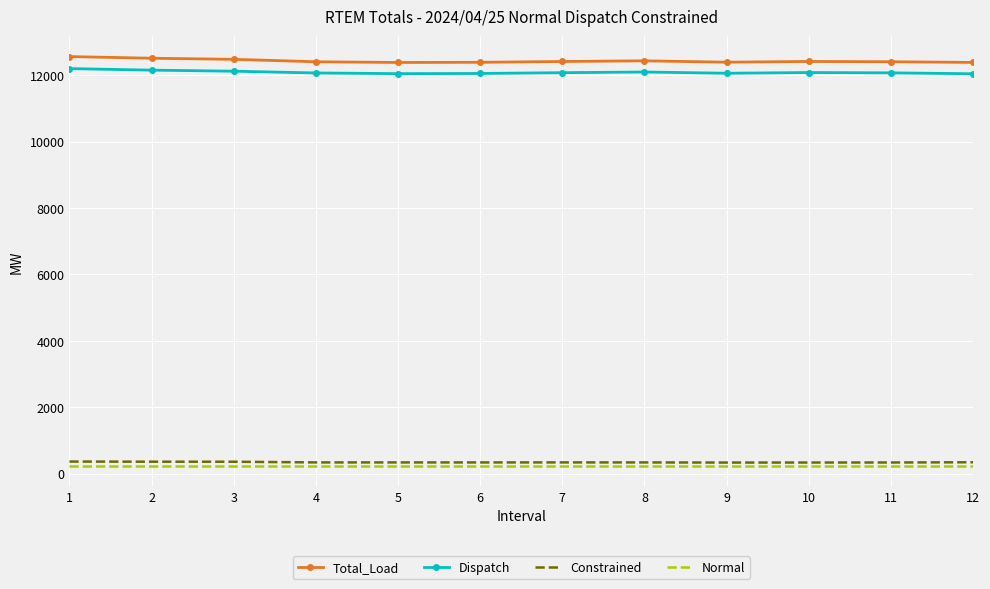

True or false: Total_Load has a value of 12418.4 at 10.

True